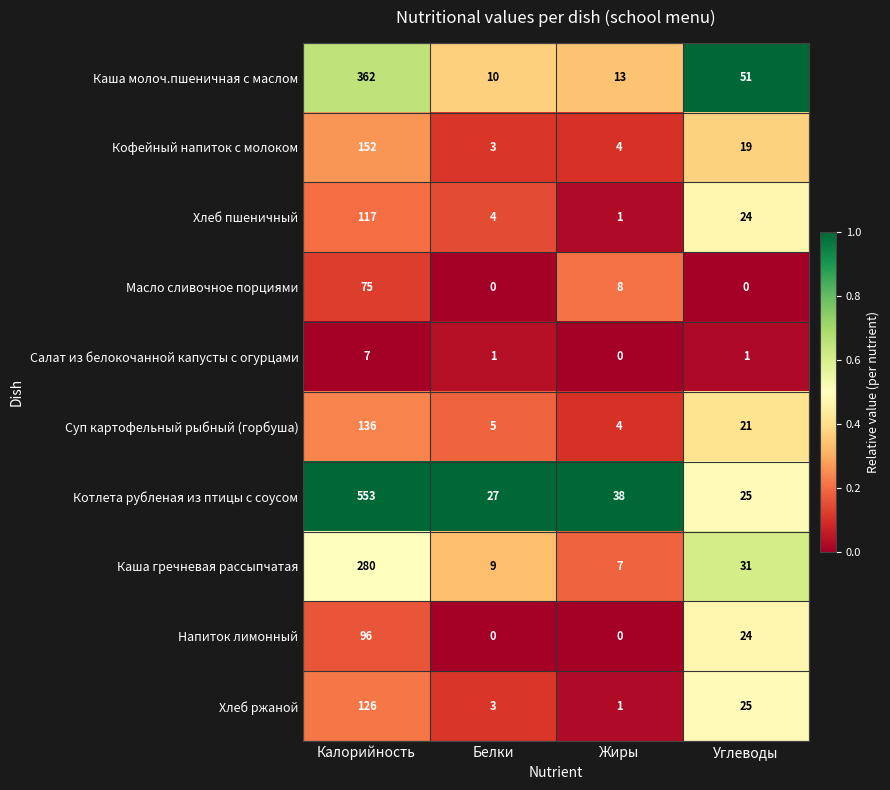

List the series in order of their peak value, lowest first.

Салат из белокочанной капусты с огурцами, Масло сливочное порциями, Напиток лимонный, Хлеб пшеничный, Хлеб ржаной, Суп картофельный рыбный (горбуша), Кофейный напиток с молоком, Каша гречневая рассыпчатая, Каша молоч.пшеничная с маслом, Котлета рубленая из птицы с соусом